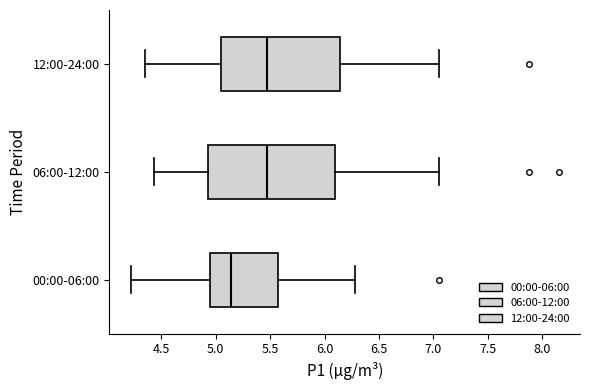

Reading bottom to top, read every box against the x-axis: the position of its median line, the range the box covers, and the ends of its whiskers. The values are not printed on the chart, so give them approximately, as read against the axis.

00:00-06:00: median 5.15, box 4.95 to 5.60, whiskers 4.20 to 6.30
06:00-12:00: median 5.50, box 4.95 to 6.10, whiskers 4.45 to 7.05
12:00-24:00: median 5.50, box 5.05 to 6.15, whiskers 4.35 to 7.05